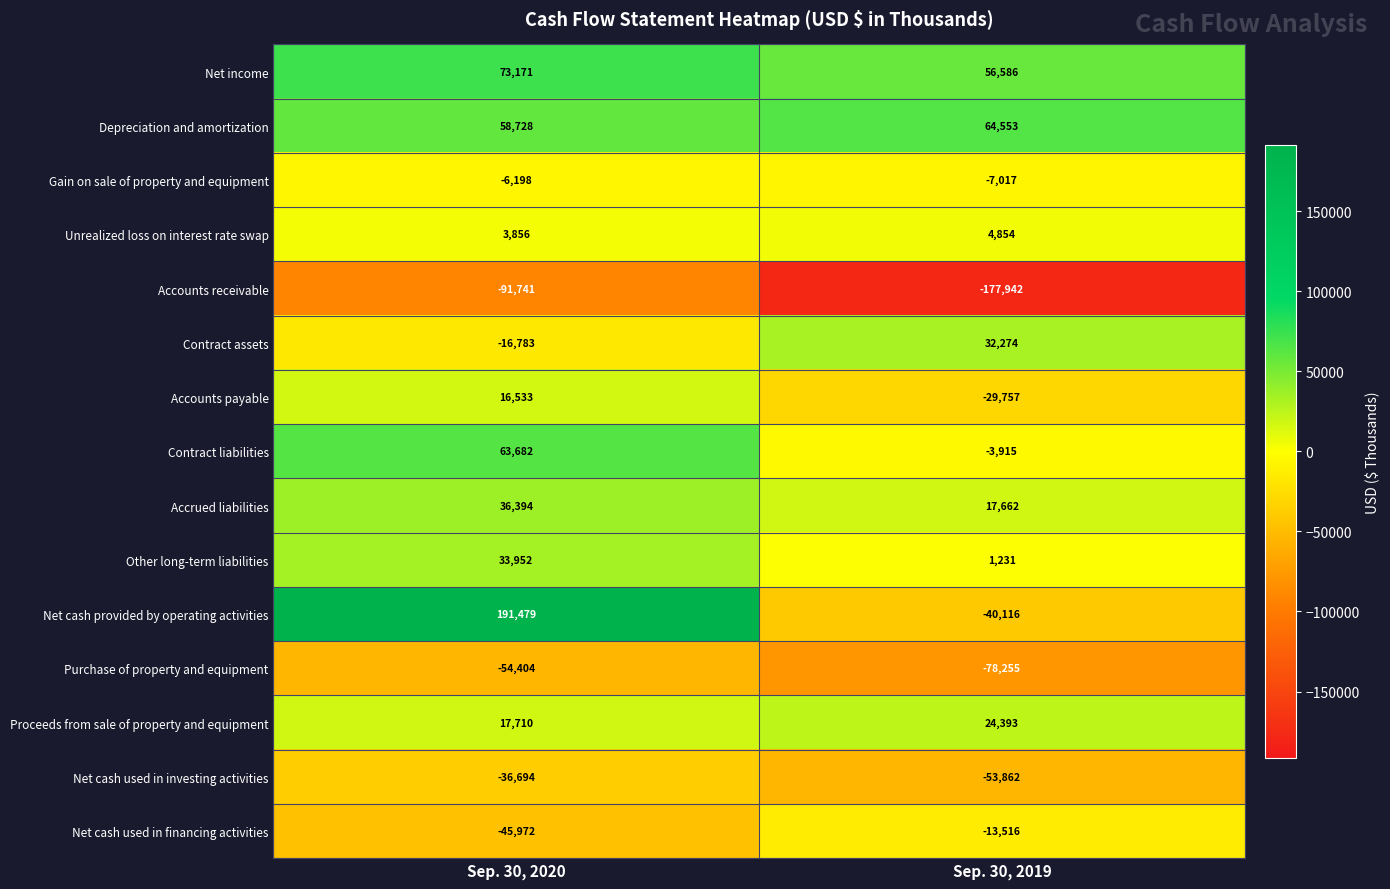

What is the maximum value shown in the chart?

191479